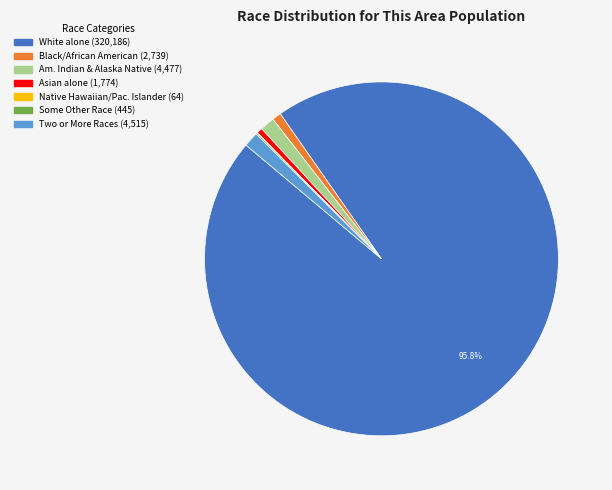

Is there a majority slice in this chart?

Yes